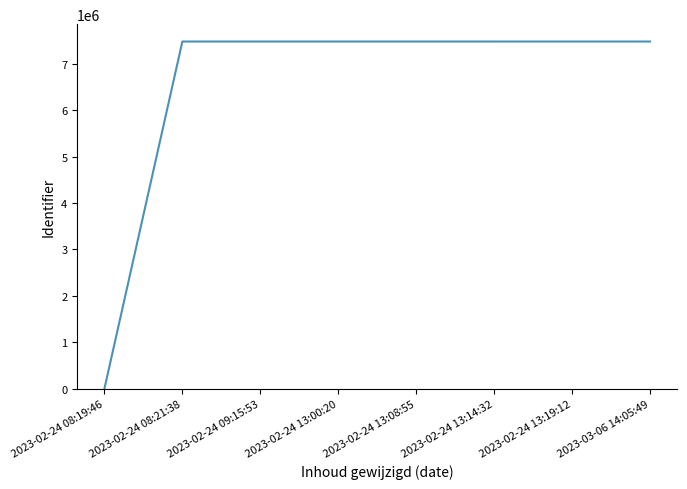

What is the greatest value displayed?

7482132